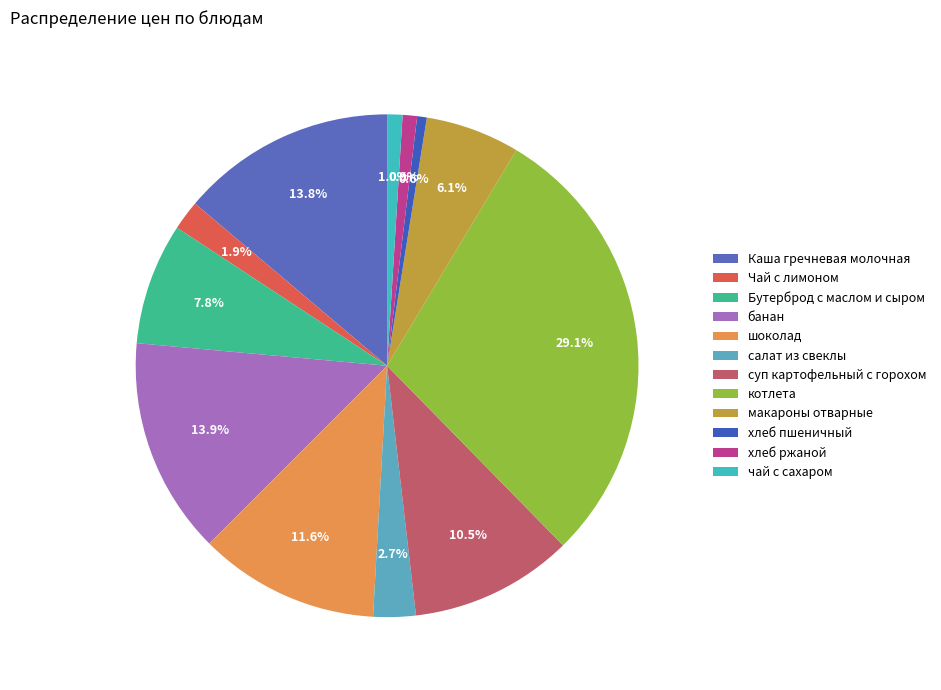

To the nearest percent, what is the combined percentage of Бутерброд с маслом и сыром and Каша гречневая молочная?

22%